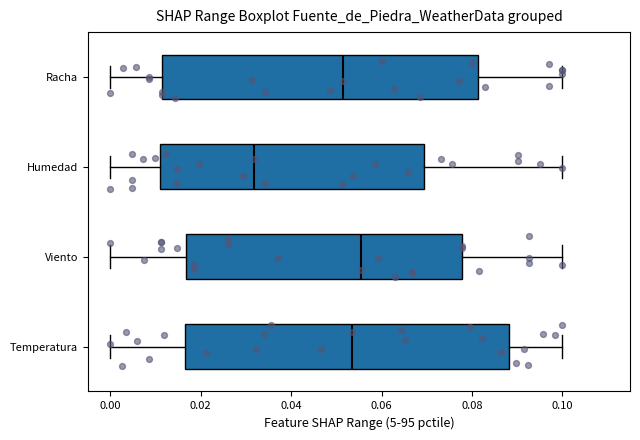

Reading bottom to top, transcribe this box plot: for each box, give where its median line is, the range the box spans, and where its two whiskers end, as read against the x-axis. The values are not printed on the chart, so give them approximately, as read against the axis.

Temperatura: median 0.054, box 0.016 to 0.088, whiskers 0.000 to 0.100
Viento: median 0.056, box 0.016 to 0.078, whiskers 0.000 to 0.100
Humedad: median 0.032, box 0.010 to 0.070, whiskers 0.000 to 0.100
Racha: median 0.052, box 0.012 to 0.082, whiskers 0.000 to 0.100